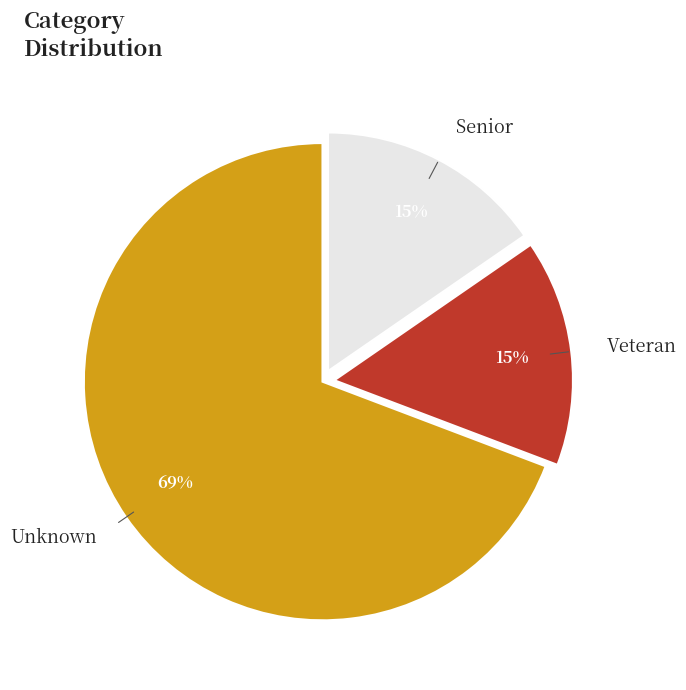

Is it true that Veteran is 25% of the pie?

False